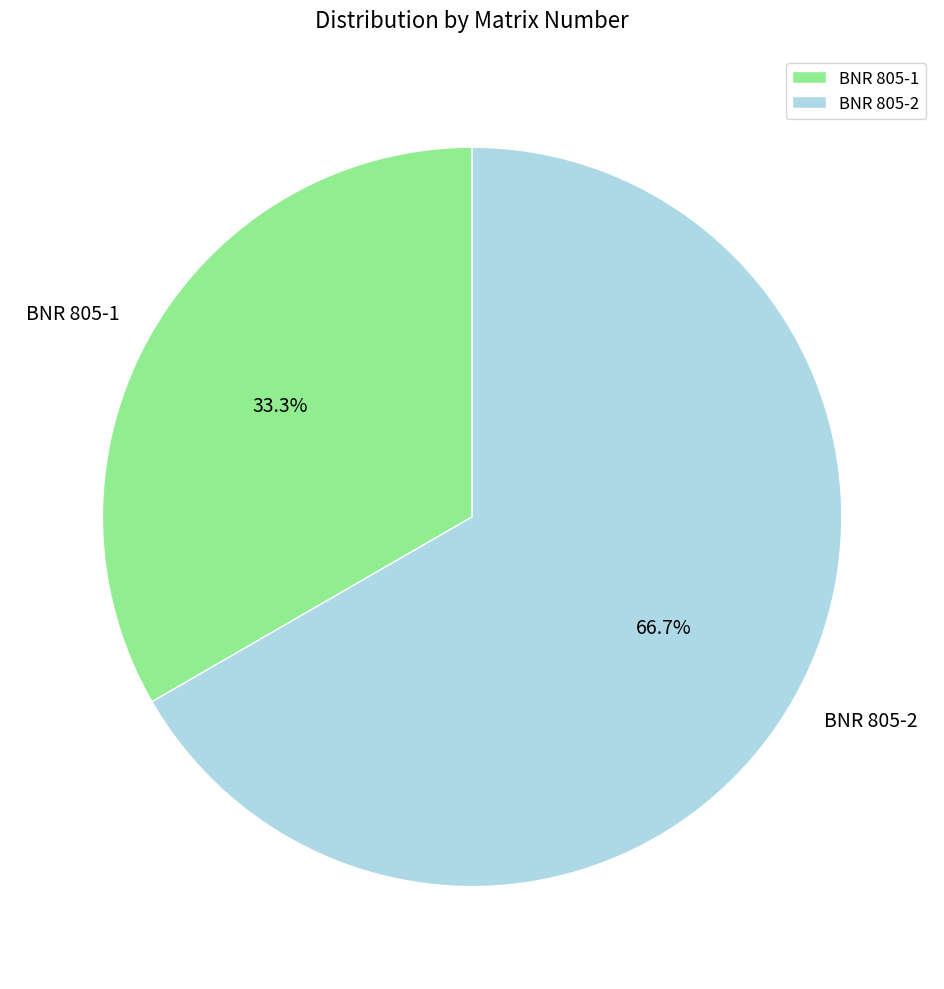

To the nearest percent, what is the combined percentage of BNR 805-2 and BNR 805-1?

100%